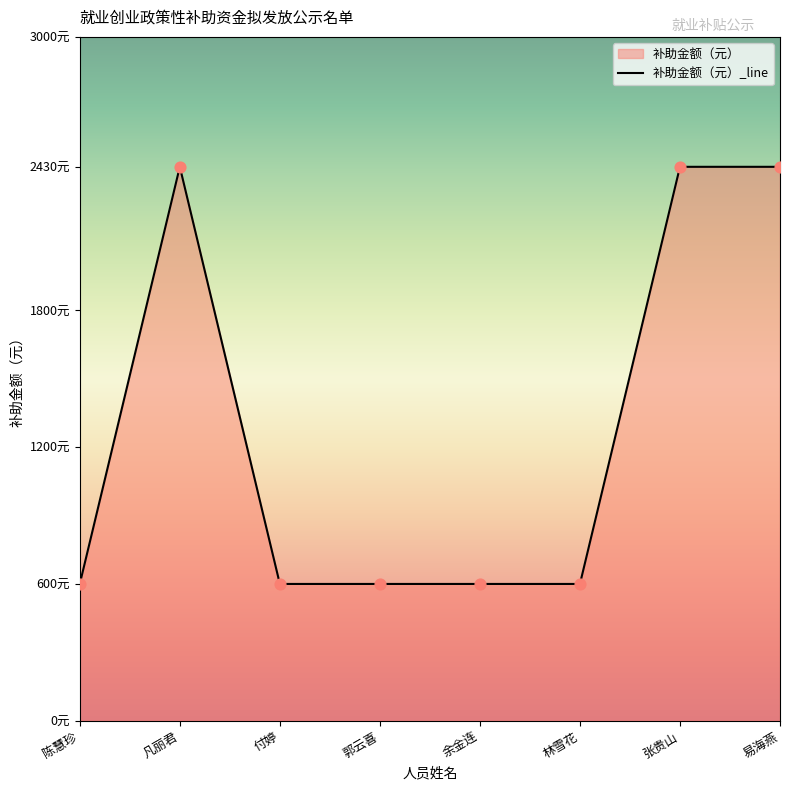

Approximately how many times larger is the value at 凡丽君 compared to 陈慧珍?

4.0